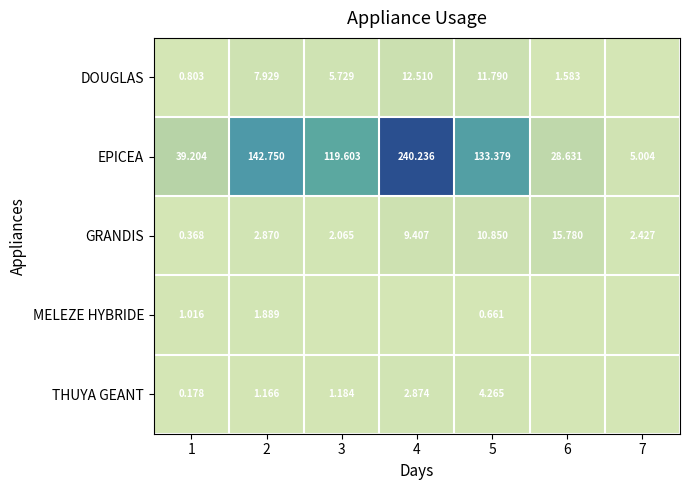

How many data points in EPICEA are above 119?

4